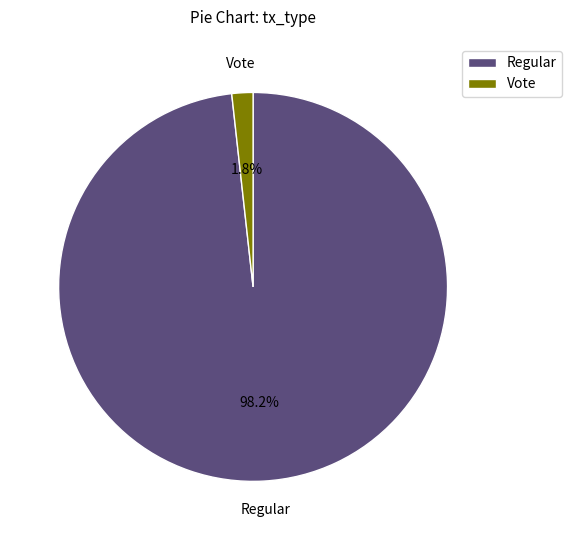

Do Regular and Vote together represent more than half of the pie?

Yes